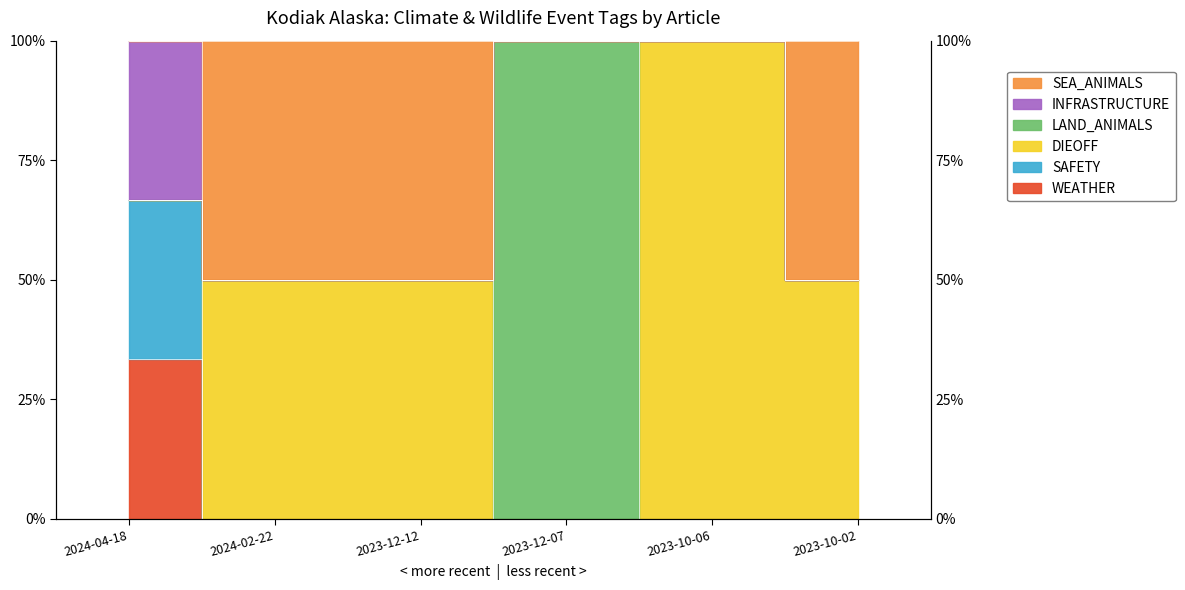

What is the difference between the maximum and second lowest values in the SEA_ANIMALS series?

50.0